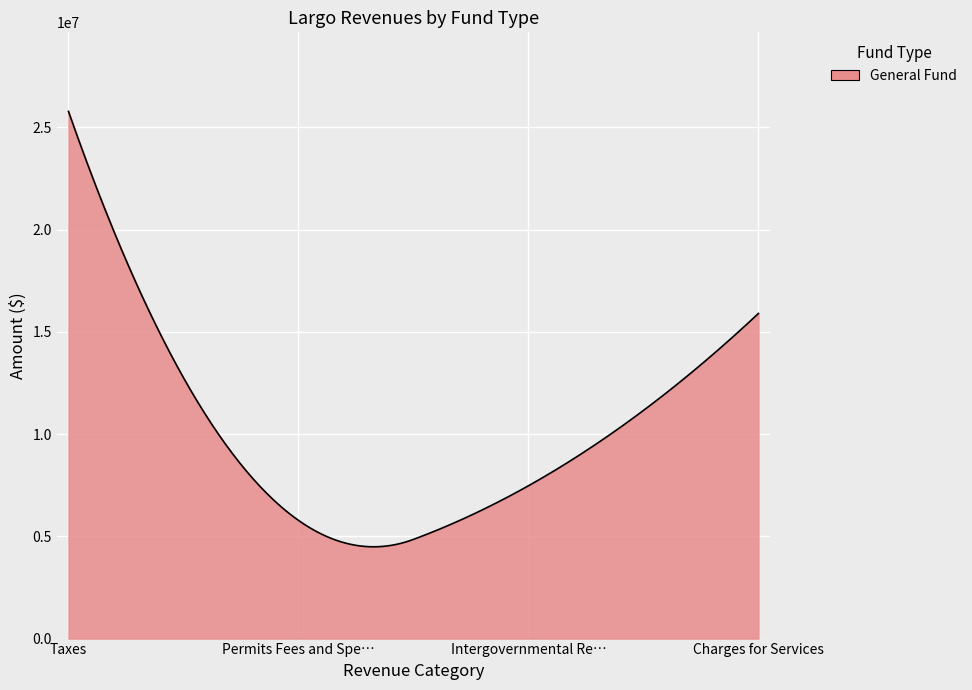

What is the difference between the maximum and minimum values?

21290934.3